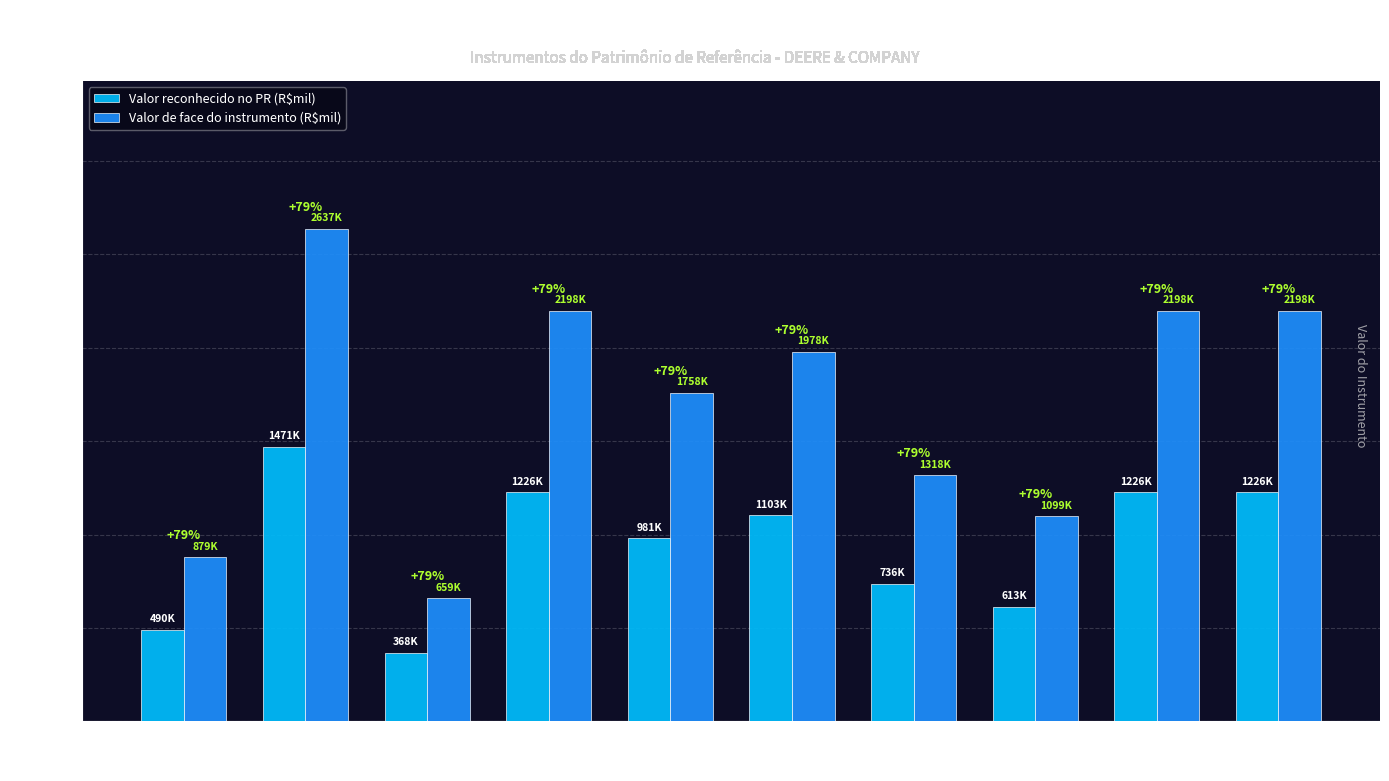

Does the chart contain any negative values?

No